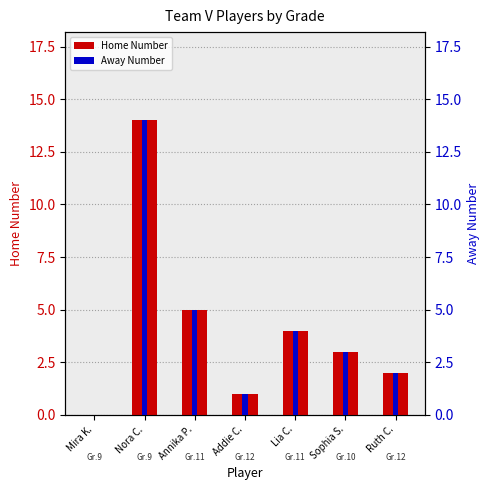

How many bars are there in total?

7